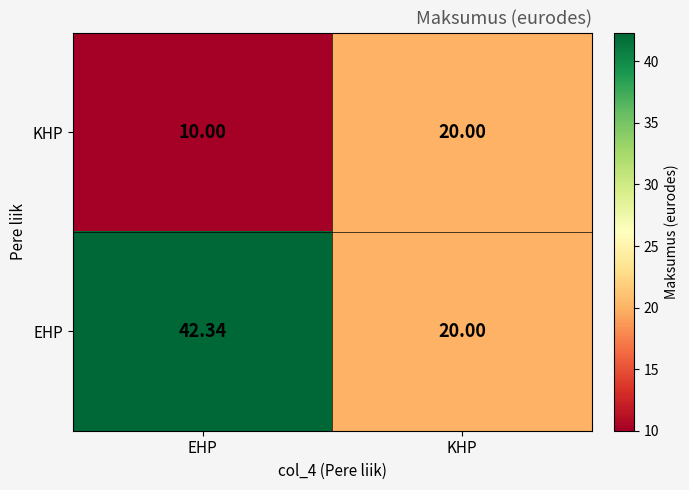

Between EHP and KHP, which series saw the biggest shift?

EHP